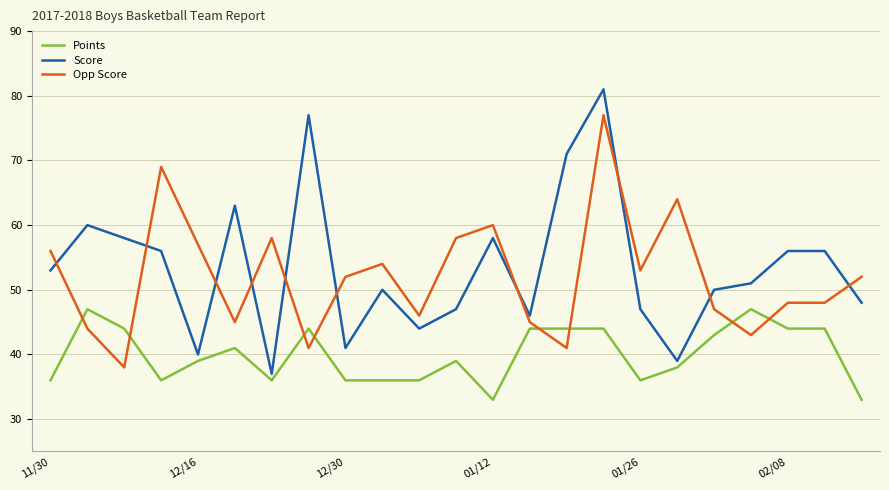

Rank the series by their maximum value, from lowest to highest.

Points, Opp Score, Score